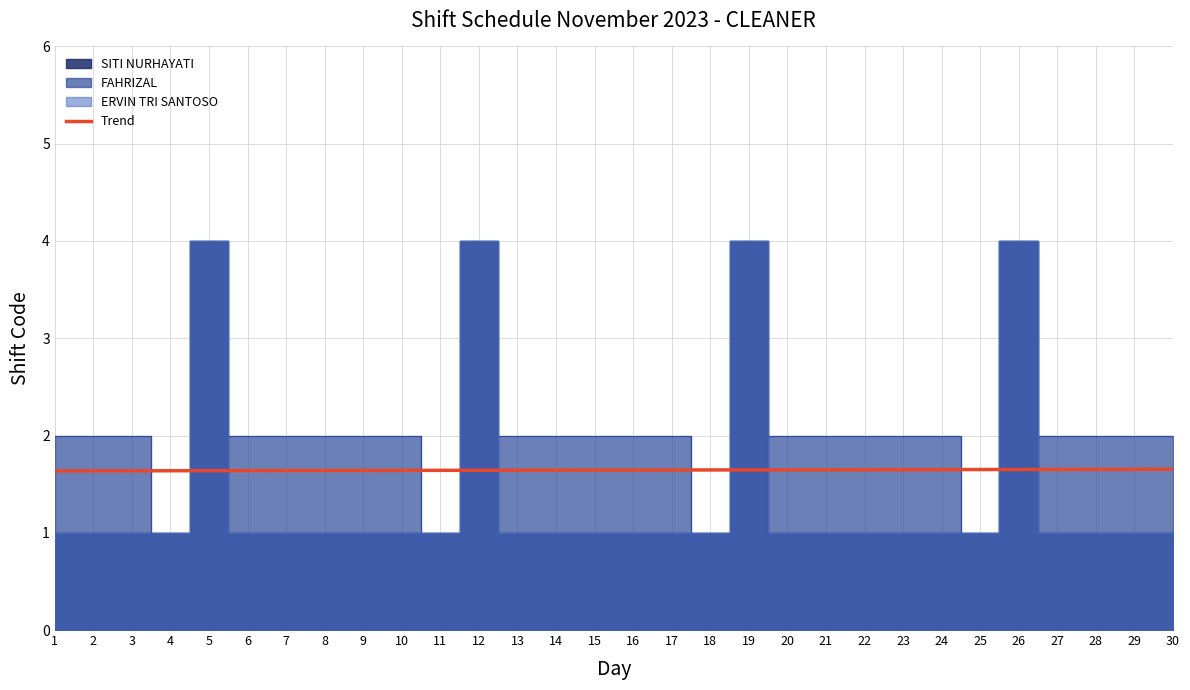

Reading left to right, list all the values displayed in this chart.

1.6	1.6	1.6	1.6	1.6	1.6	1.6	1.6	1.6	1.6	1.6	1.6	1.6	1.6	1.6	1.6	1.6	1.6	1.6	1.6	1.6	1.6	1.6	1.6	1.7	1.7	1.7	1.7	1.7	1.7